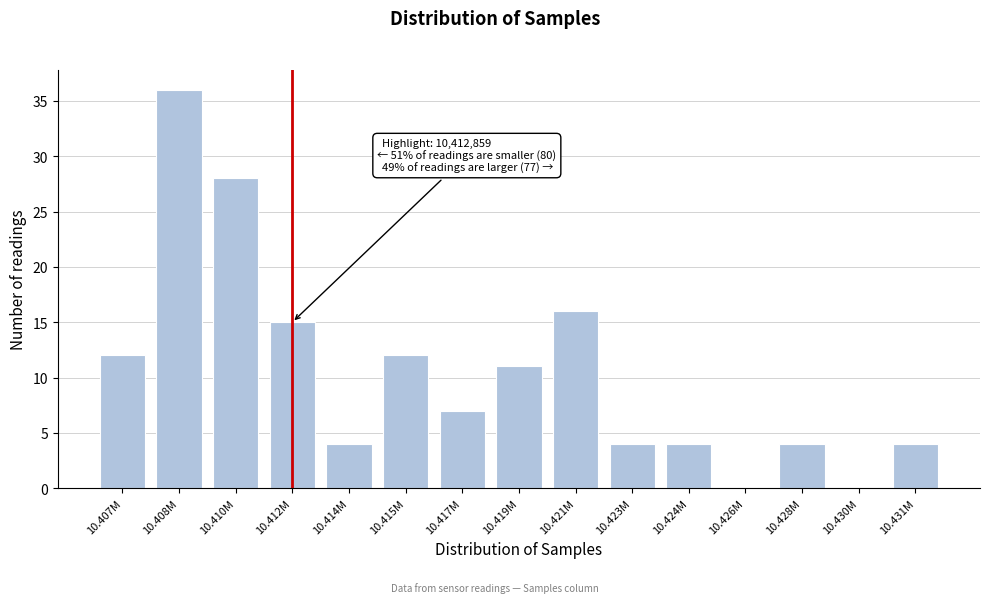

Reading right to left, list all the values displayed in this chart.

10.431M=4	10.430M=0	10.428M=4	10.426M=0	10.424M=4	10.423M=4	10.421M=16	10.419M=11	10.417M=7	10.415M=12	10.414M=4	10.412M=15	10.410M=28	10.408M=36	10.407M=12